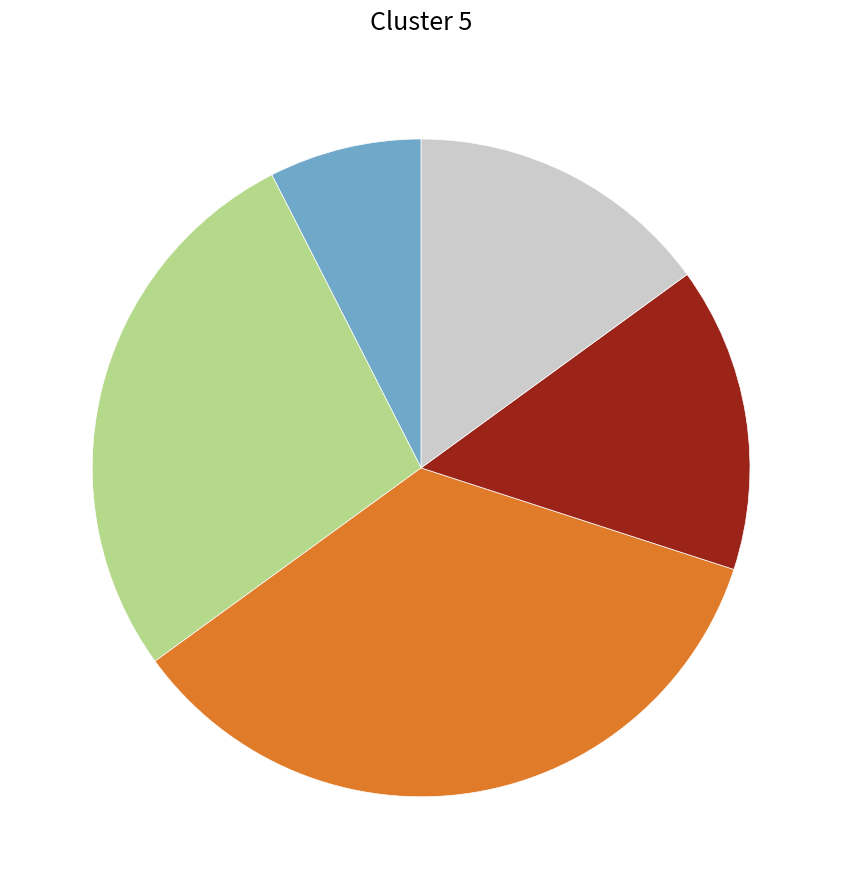

Count the number of slices in the pie.

5